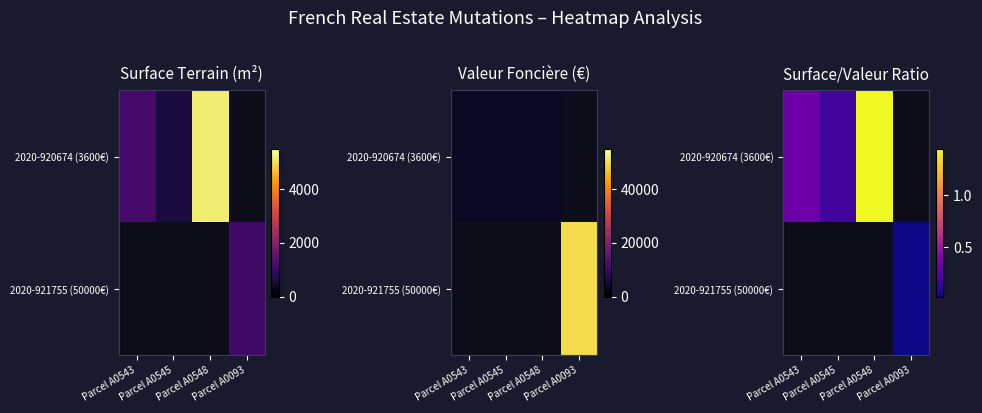

Where does the 2020-920674 (3600€) series first go above 1?

Parcel A0548